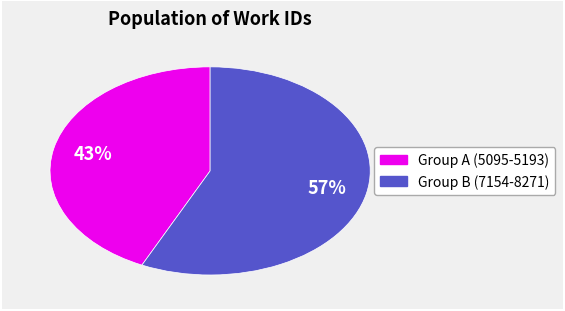

To the nearest percent, what is the difference between the largest and smallest slice percentages?

14%